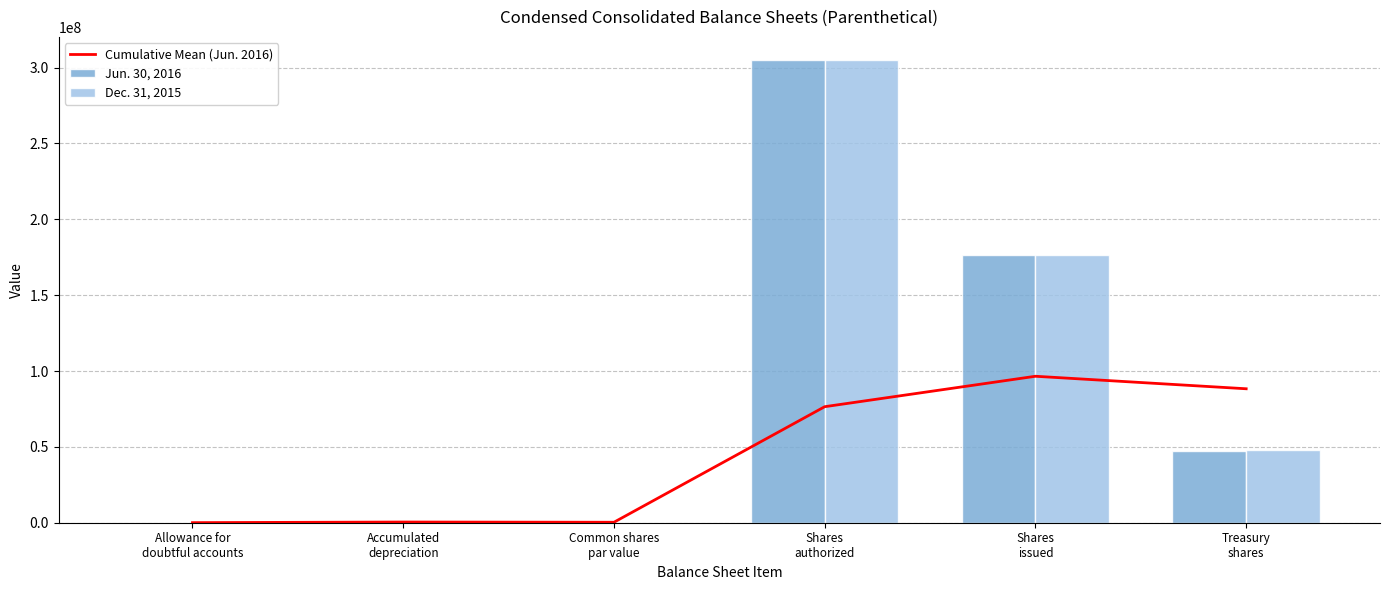

List the series in order of their peak value, lowest first.

Cumulative Mean (Jun. 2016), Jun. 30, 2016, Dec. 31, 2015